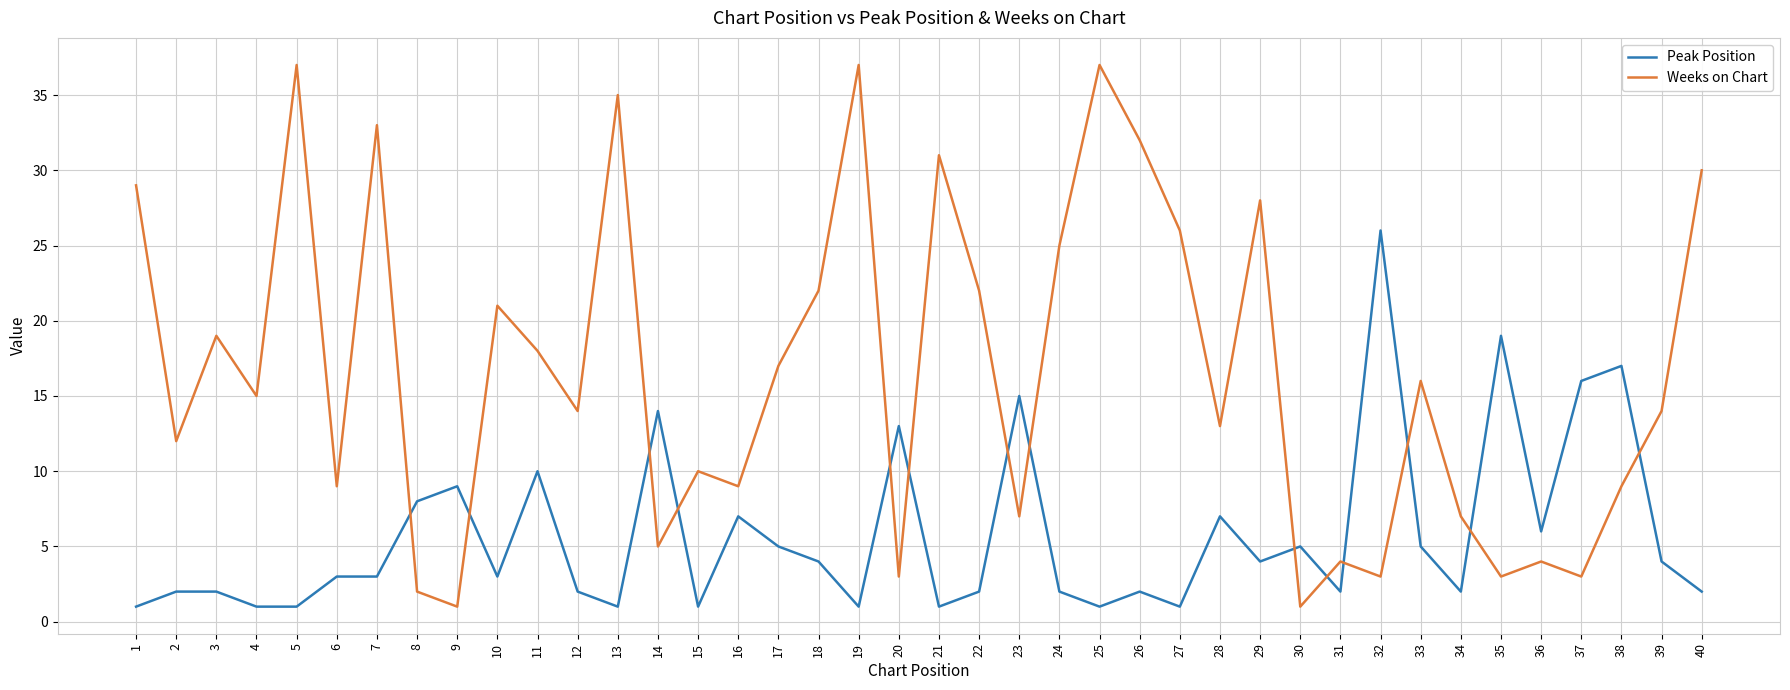

Reading right to left, what are all the values shown in this chart?

Peak Position: 40=2	39=4	38=17	37=16	36=6	35=19	34=2	33=5	32=26	31=2	30=5	29=4	28=7	27=1	26=2	25=1	24=2	23=15	22=2	21=1	20=13	19=1	18=4	17=5	16=7	15=1	14=14	13=1	12=2	11=10	10=3	9=9	8=8	7=3	6=3	5=1	4=1	3=2	2=2	1=1
Weeks on Chart: 40=30	39=14	38=9	37=3	36=4	35=3	34=7	33=16	32=3	31=4	30=1	29=28	28=13	27=26	26=32	25=37	24=25	23=7	22=22	21=31	20=3	19=37	18=22	17=17	16=9	15=10	14=5	13=35	12=14	11=18	10=21	9=1	8=2	7=33	6=9	5=37	4=15	3=19	2=12	1=29